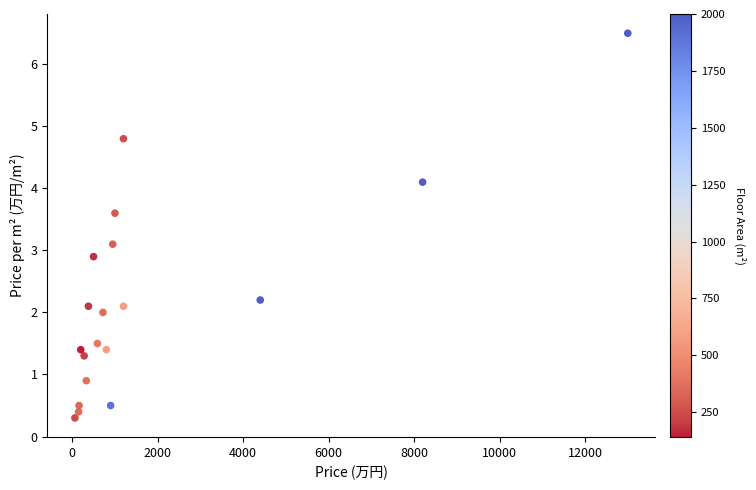

What is the range of X values (max minus min)?

12936.0